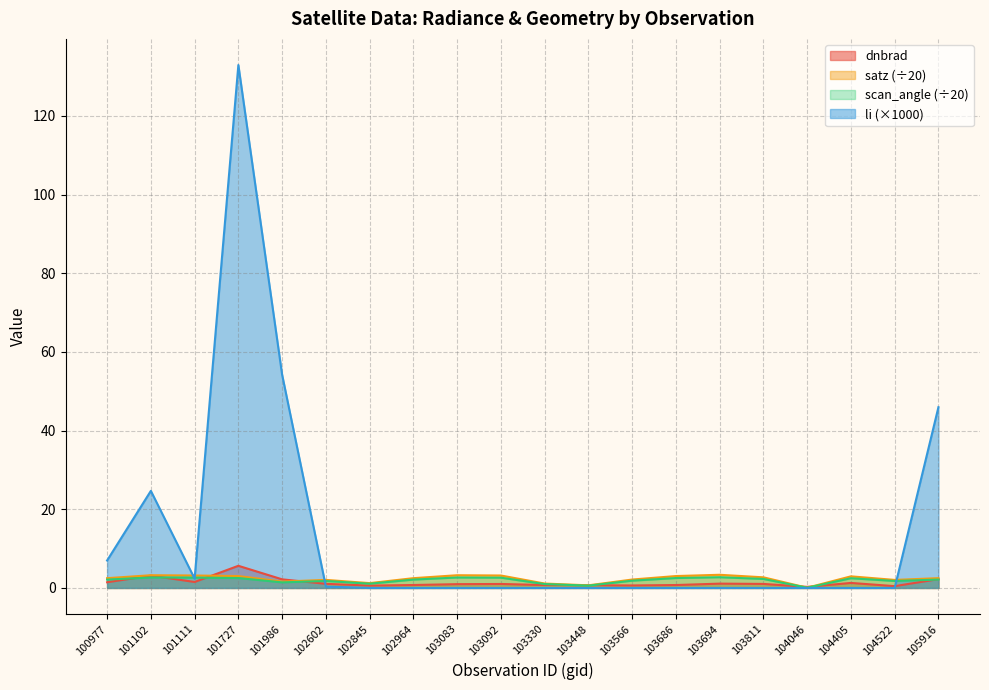

Which series has the largest total across all categories?

li (×1000)